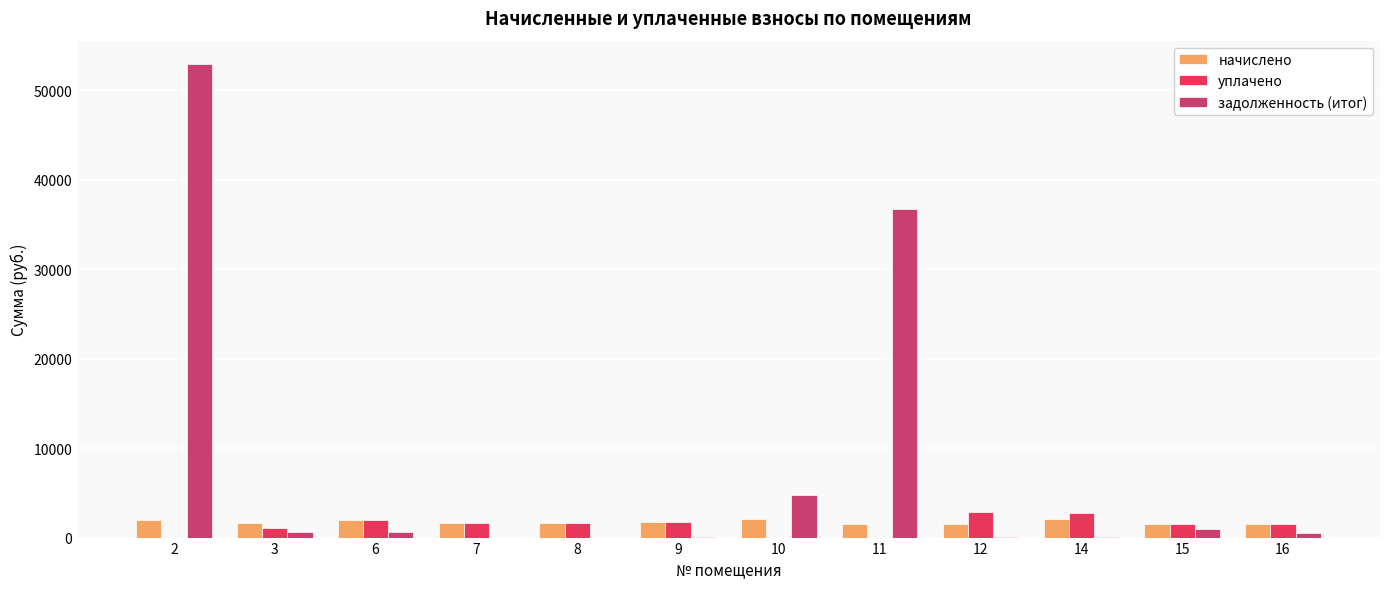

True or false: начислено has a value of 1657.0 at 8.

True